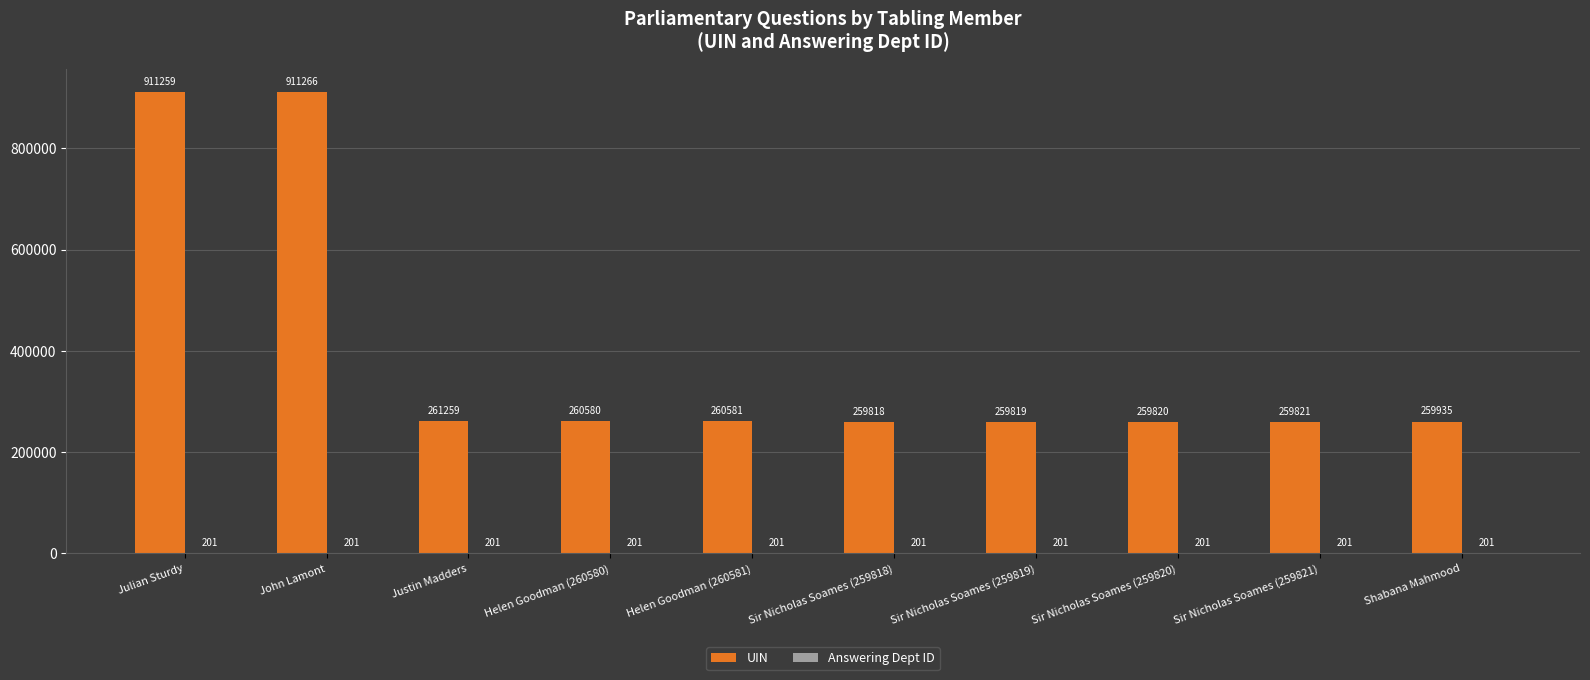

What is the total value across all series at Julian Sturdy?

911460